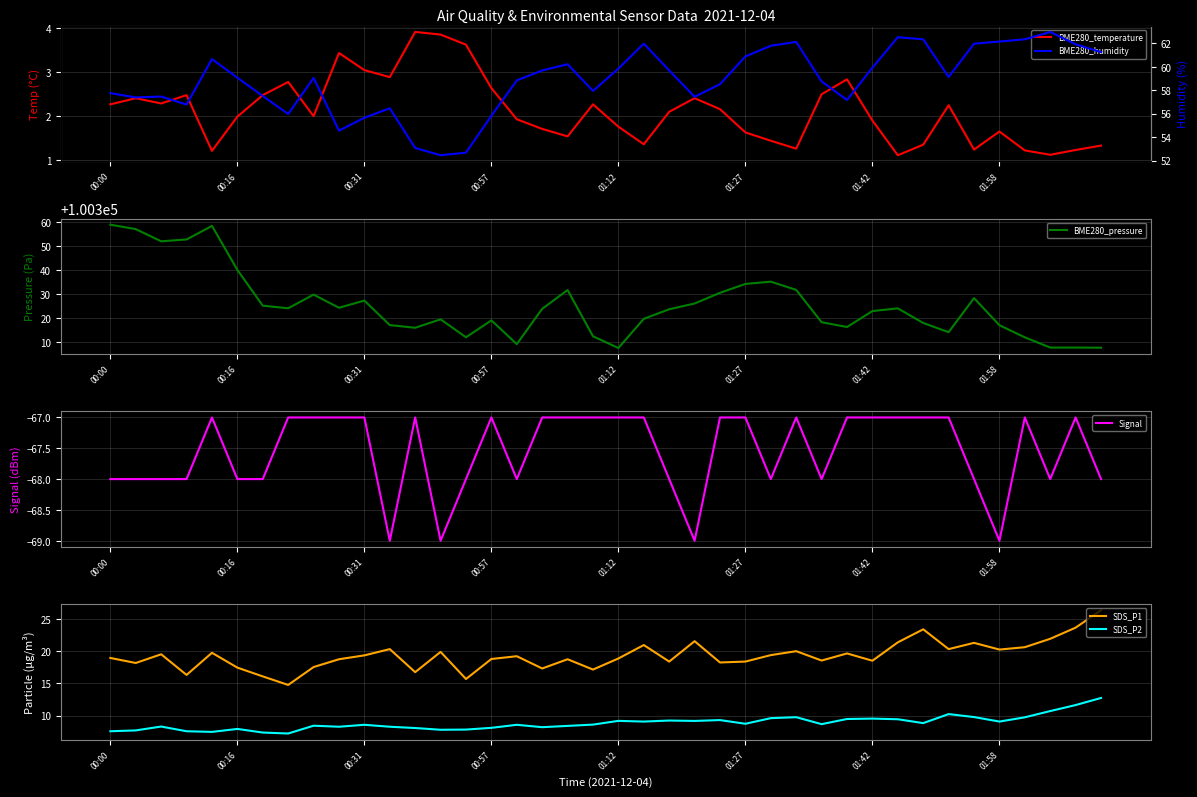

Reading left to right, list all the values displayed in this chart.

BME280_temperature: 2.3	2.4	2.3	2.5	1.2	2.0	2.5	2.8	2.0	3.4	3.0	2.9	3.9	3.9	3.6	2.6	1.9	1.7	1.5	2.3	1.8	1.4	2.1	2.4	2.2	1.6	1.4	1.3	2.5	2.8	1.9	1.1	1.4	2.2	1.2	1.6	1.2	1.1	1.2	1.3
BME280_pressure: 100359.0	100357.1	100352.0	100352.8	100358.5	100340.1	100325.1	100324.0	100329.7	100324.2	100327.2	100317.0	100315.8	100319.4	100311.9	100318.9	100309.0	100323.8	100331.6	100312.3	100307.4	100319.6	100323.6	100326.0	100330.5	100334.2	100335.1	100331.7	100318.2	100316.2	100322.8	100324.0	100317.8	100314.0	100328.2	100316.9	100311.8	100307.6	100307.6	100307.5
Signal: -68.0	-68.0	-68.0	-68.0	-67.0	-68.0	-68.0	-67.0	-67.0	-67.0	-67.0	-69.0	-67.0	-69.0	-68.0	-67.0	-68.0	-67.0	-67.0	-67.0	-67.0	-67.0	-68.0	-69.0	-67.0	-67.0	-68.0	-67.0	-68.0	-67.0	-67.0	-67.0	-67.0	-67.0	-68.0	-69.0	-67.0	-68.0	-67.0	-68.0
SDS_P1: 18.9	18.1	19.5	16.3	19.7	17.4	16.1	14.8	17.5	18.7	19.3	20.3	16.7	19.9	15.7	18.8	19.2	17.3	18.7	17.1	18.9	20.9	18.4	21.5	18.2	18.4	19.4	20.0	18.5	19.6	18.5	21.4	23.4	20.3	21.3	20.2	20.6	21.9	23.6	26.3
SDS_P2: 7.6	7.7	8.3	7.6	7.5	7.9	7.4	7.2	8.4	8.3	8.6	8.3	8.1	7.8	7.8	8.1	8.6	8.2	8.4	8.6	9.2	9.1	9.2	9.2	9.3	8.7	9.6	9.8	8.7	9.5	9.5	9.4	8.8	10.2	9.8	9.1	9.7	10.7	11.6	12.7
BME280_humidity: 57.8	57.4	57.5	56.8	60.7	59.1	57.5	56.0	59.0	54.5	55.6	56.5	53.1	52.5	52.7	55.8	58.8	59.7	60.2	57.9	59.9	62.0	59.7	57.4	58.5	60.9	61.8	62.1	58.8	57.2	59.9	62.5	62.4	59.1	62.0	62.2	62.4	63.0	61.9	61.3